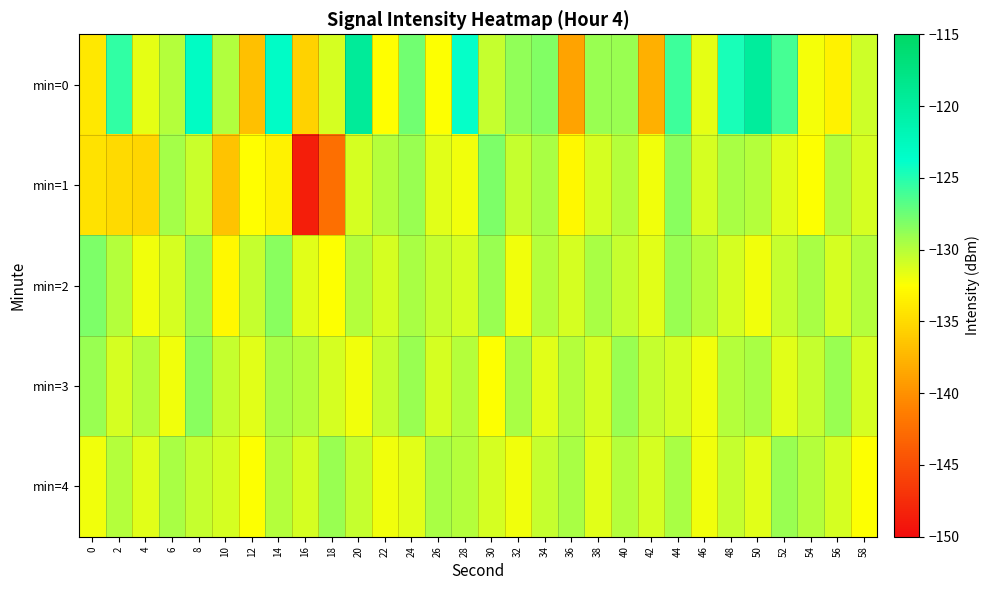

Which category has the highest value across all series?

20